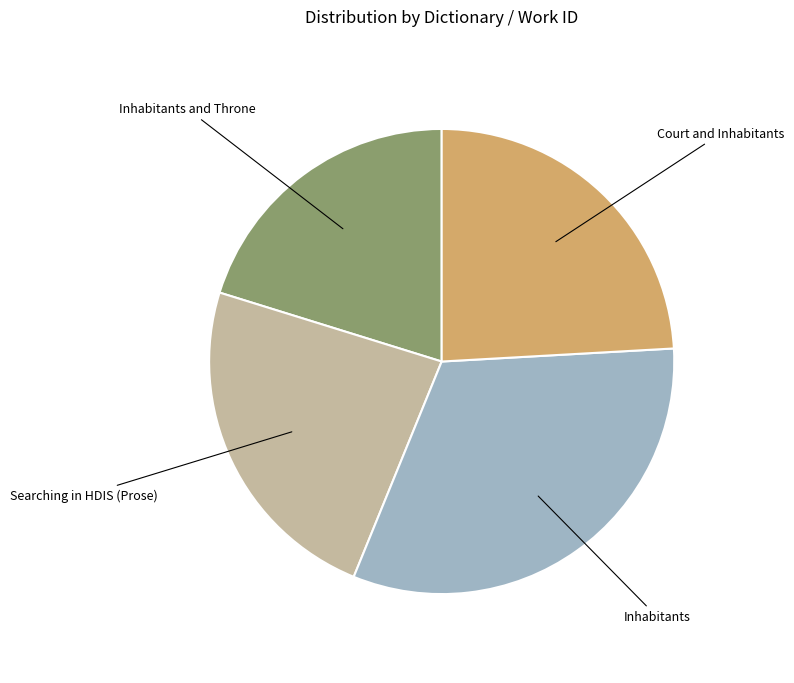

Is there a majority slice in this chart?

No